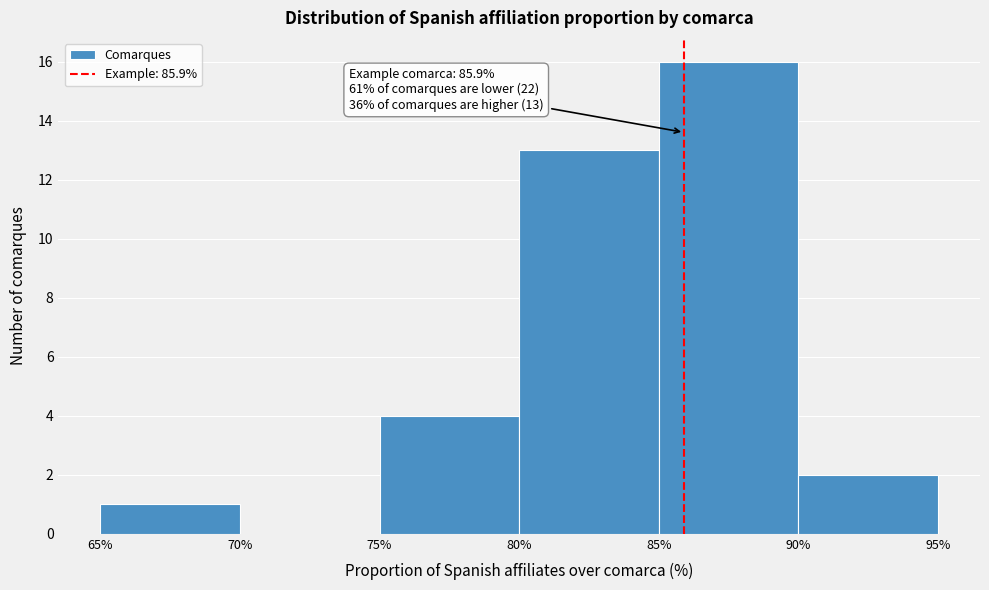

Over which range of the x-axis is the bar tallest?

85% to 90%